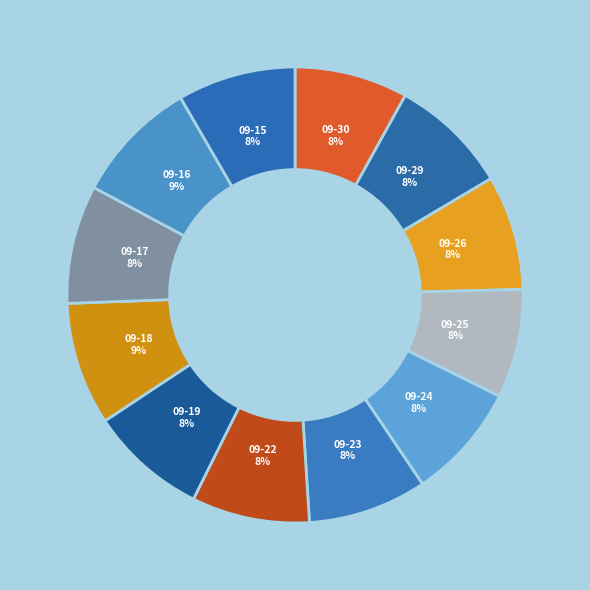

Count the number of slices in the pie.

12